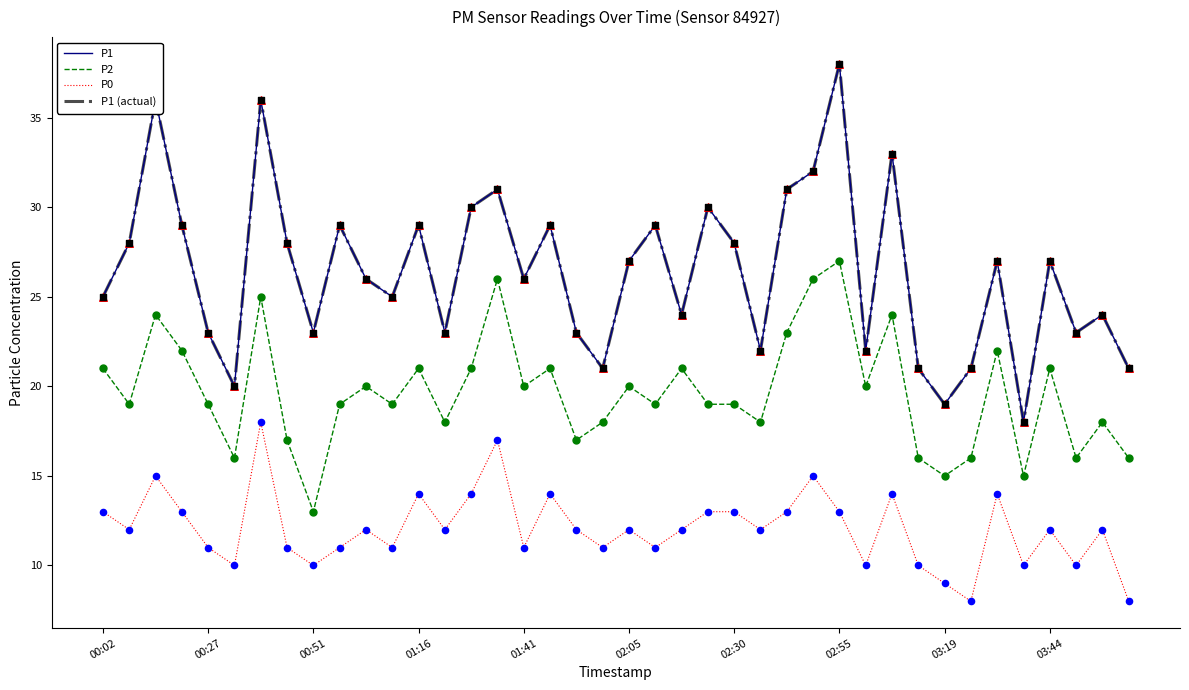

At how many categories does at least one series exceed 34?

3